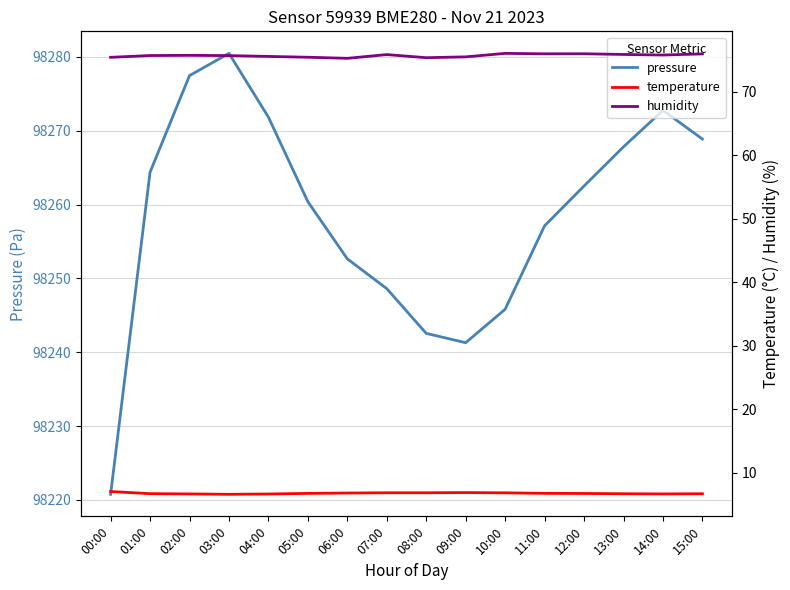

List the labels in order of pressure value, smallest first.

00:00, 09:00, 08:00, 10:00, 07:00, 06:00, 11:00, 05:00, 12:00, 01:00, 13:00, 15:00, 04:00, 14:00, 02:00, 03:00